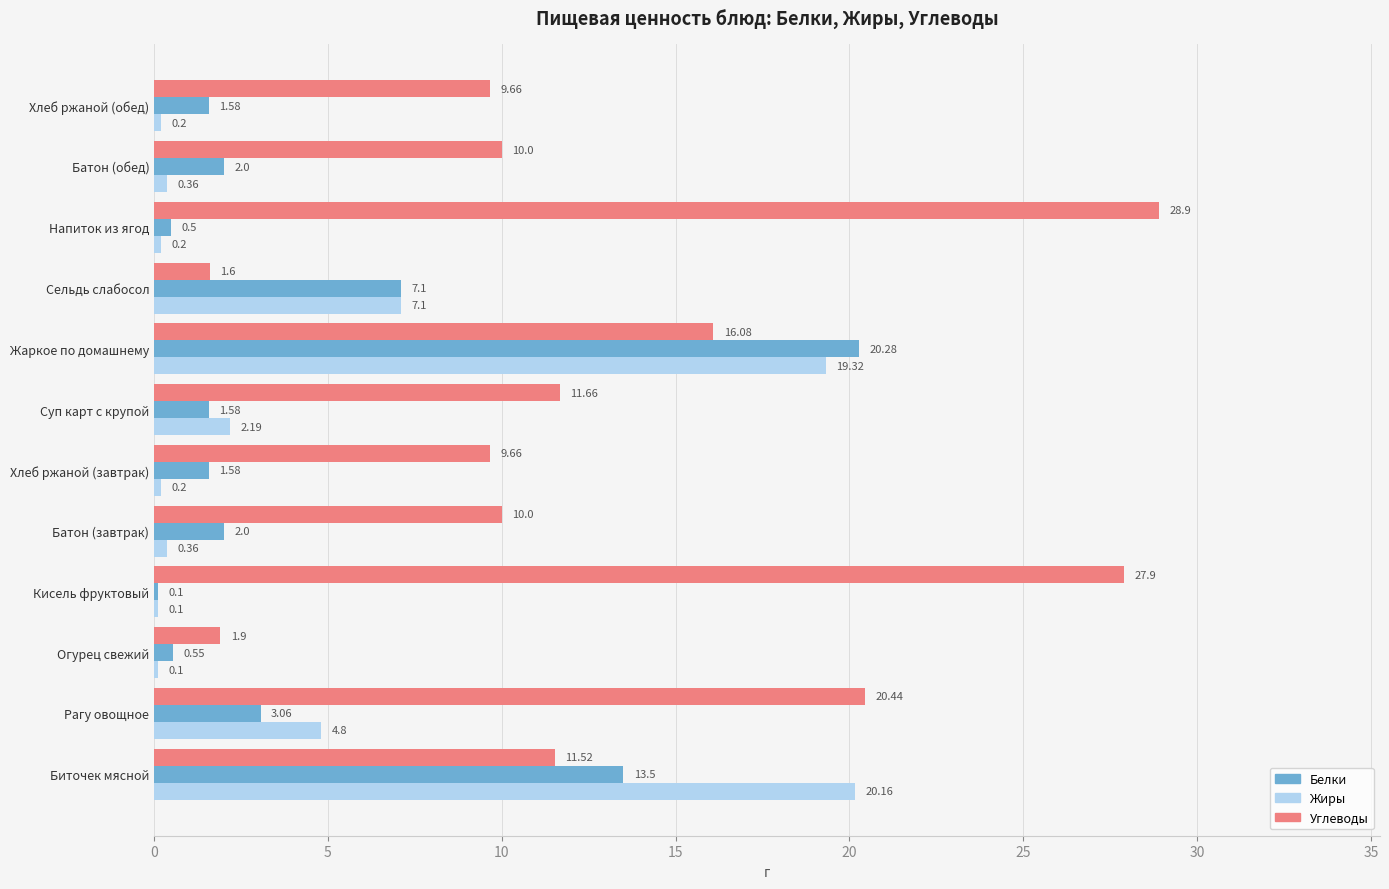

Which series changed the most between Напиток из ягод and Хлеб ржаной (обед)?

Углеводы